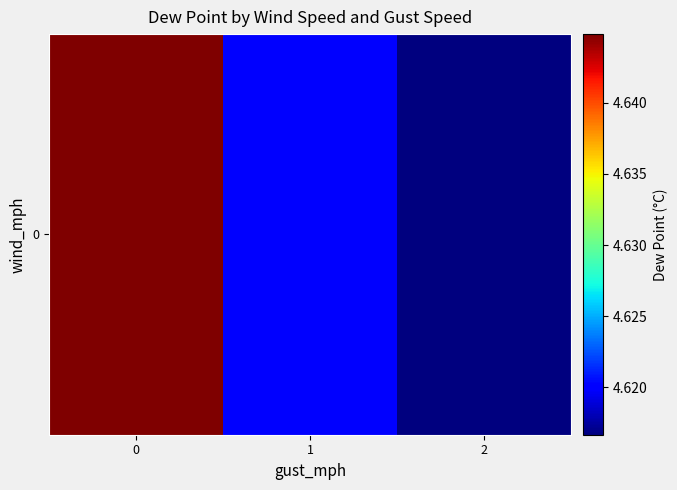

Rank the categories by value from lowest to highest.

2, 1, 0